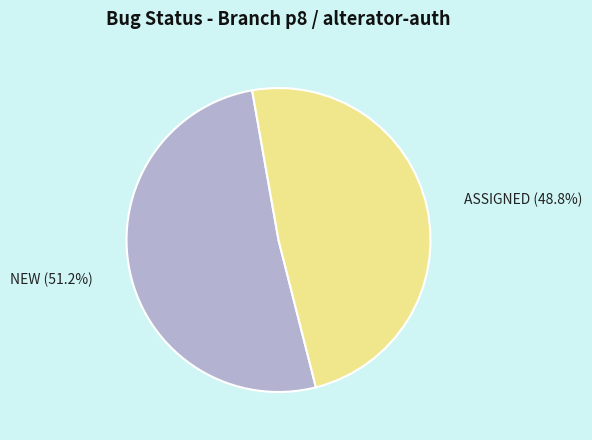

Count the number of slices in the pie.

2